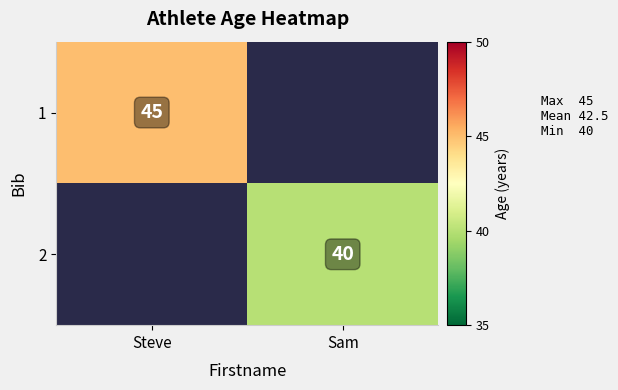

The value of 2 at Sam is 28.0. True or false?

False